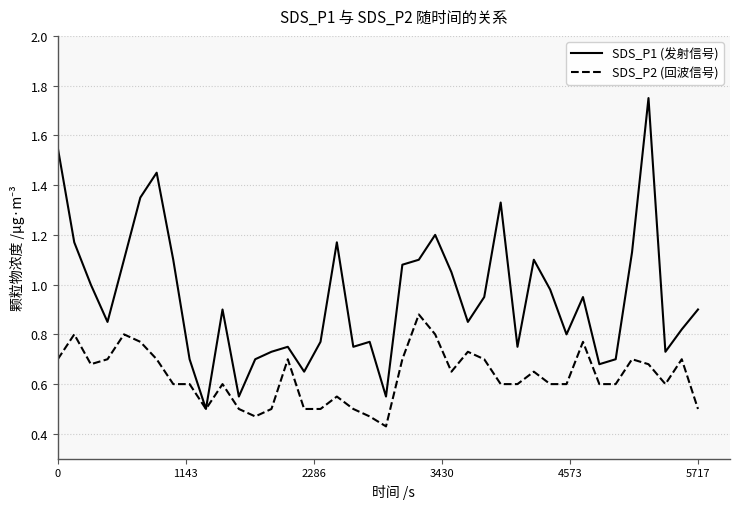

Which series has the widest spread of values?

SDS_P1 (发射信号)